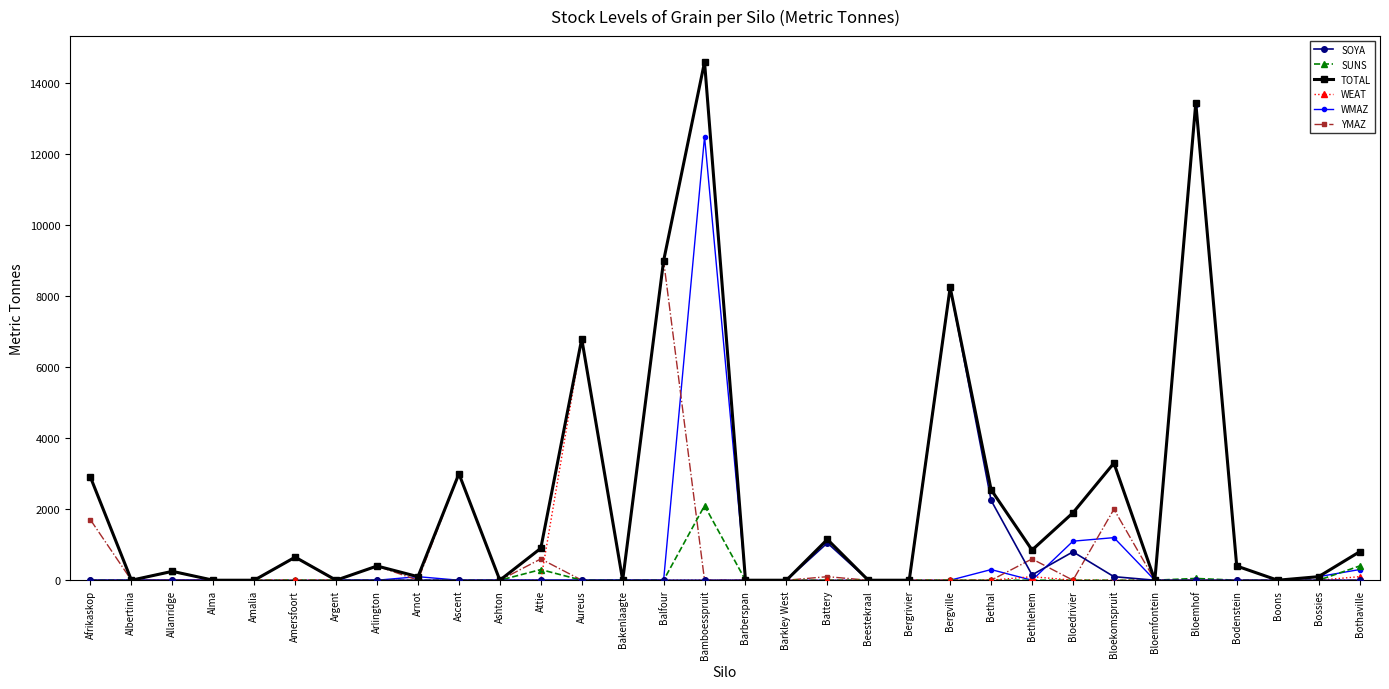

What is the total value across all series at Aureus?

13600